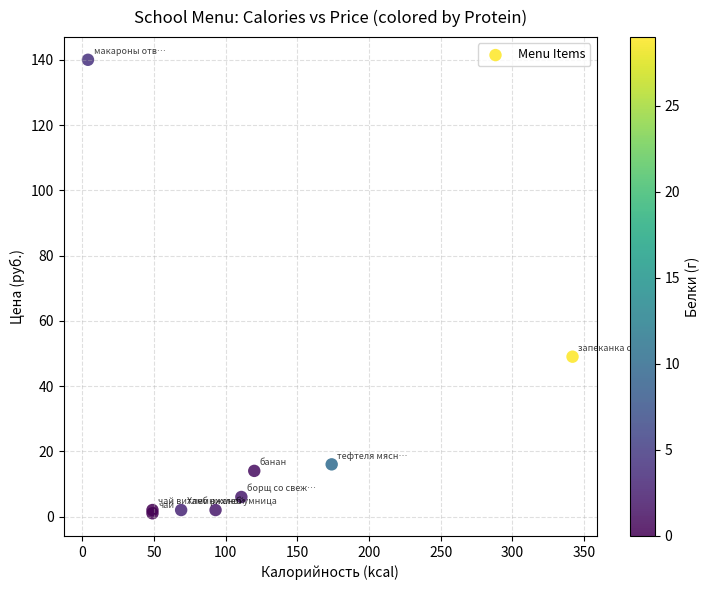

What Y value in the scatter plot is closest to 70?

49